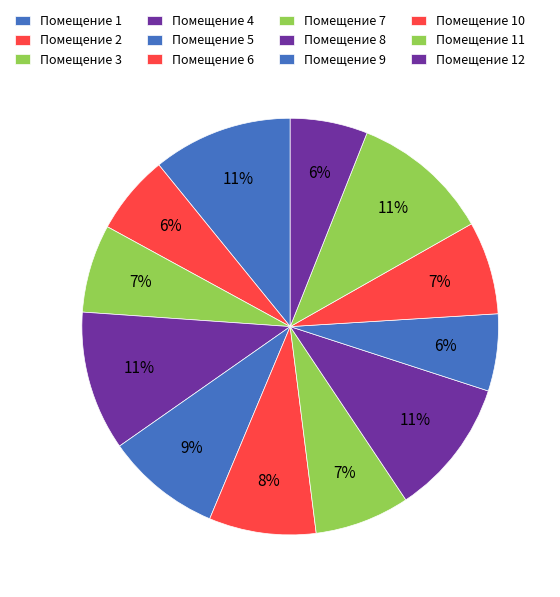

Is there a majority slice in this chart?

No